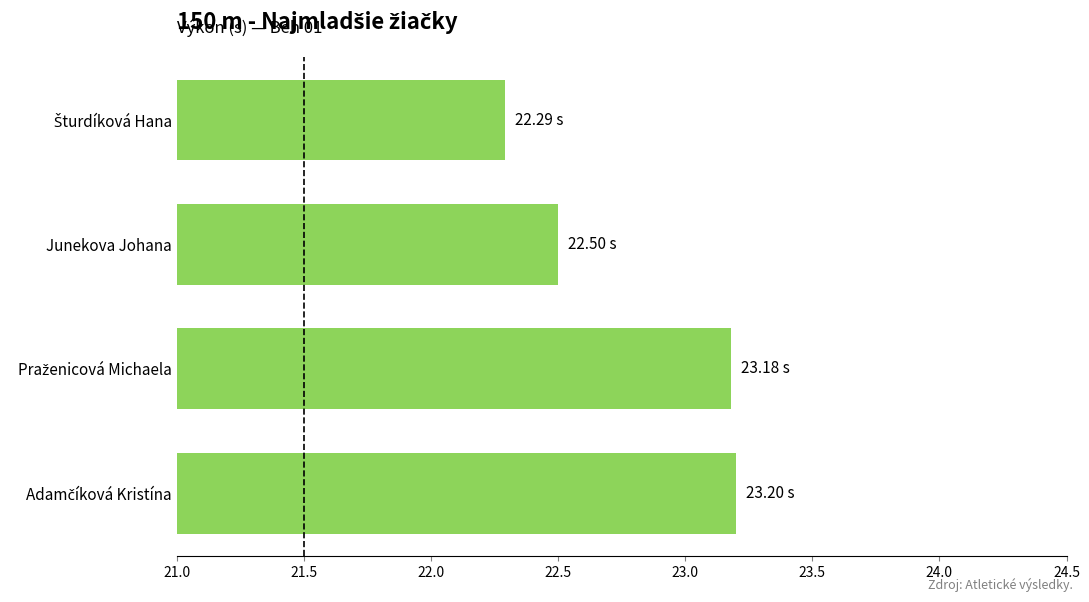

How many bars are there in total?

4